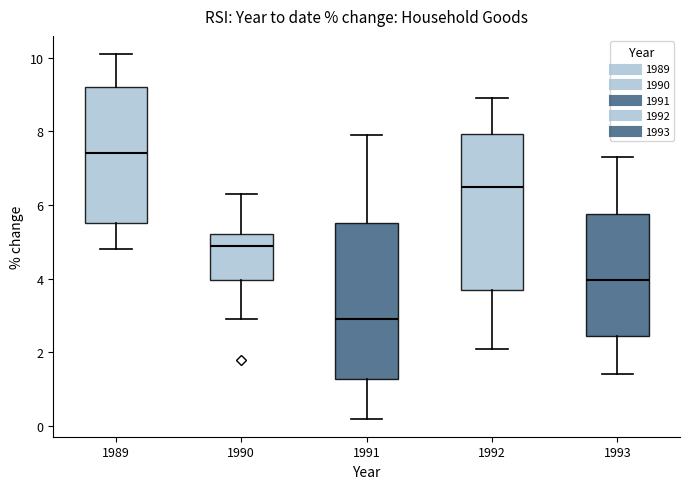

Which box has the lowest median line?

1991